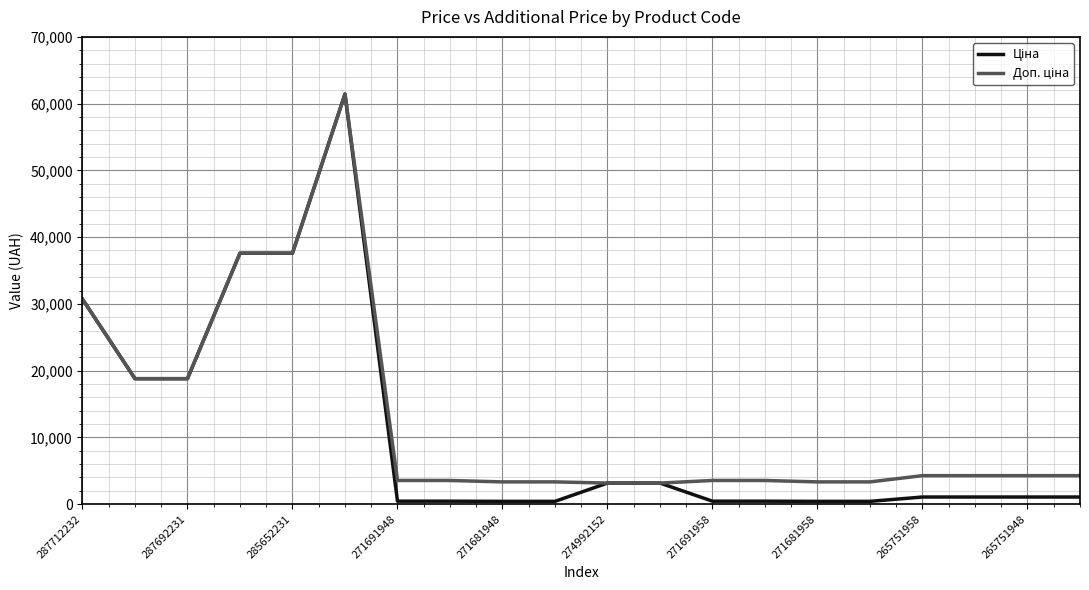

What is the maximum value shown in the chart?

61434.3